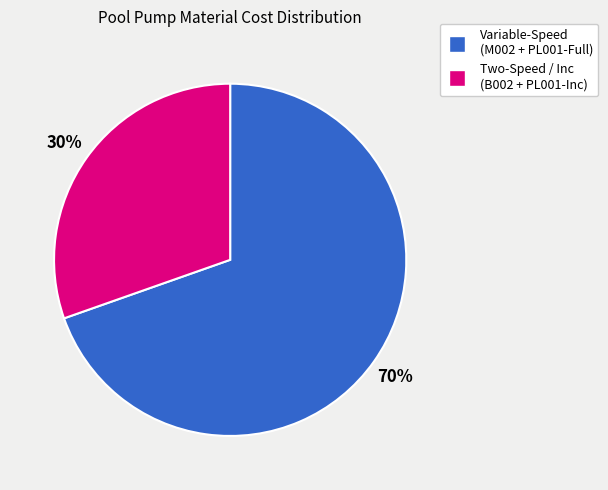

To the nearest percent, what is the average slice percentage?

50%